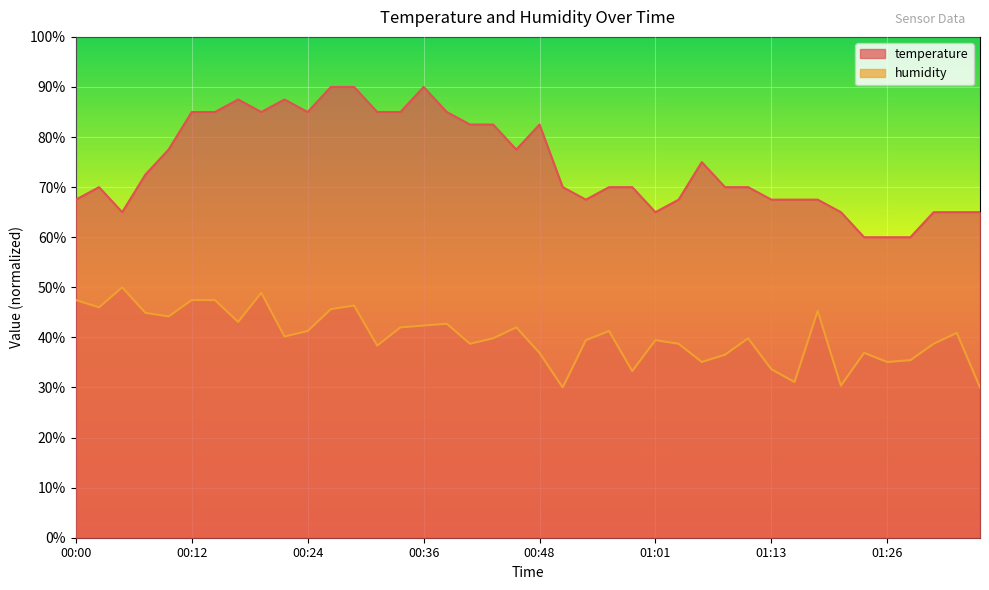

What is the label of the 14th point from the left?

00:31